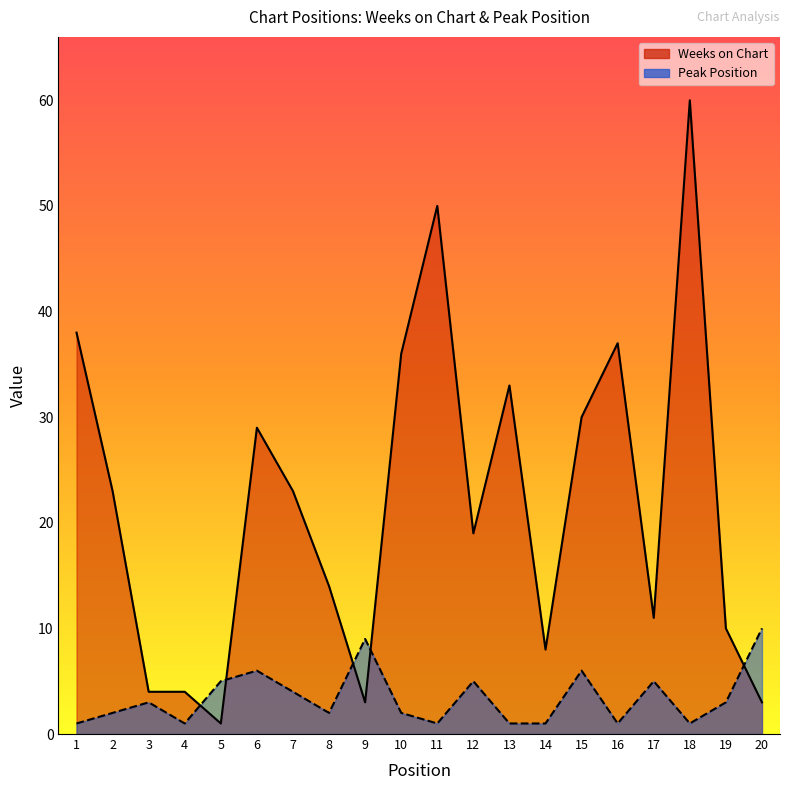

How many data points does each series have?

20